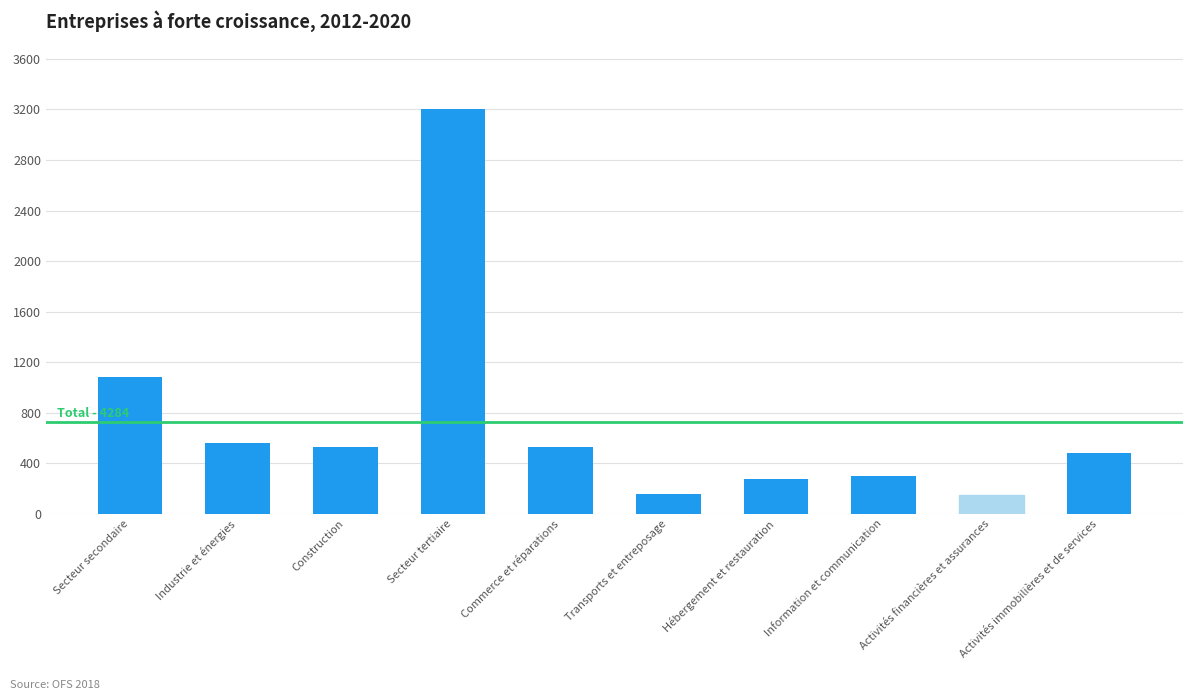

The chart shows a value of 803 at Construction. True or false?

False